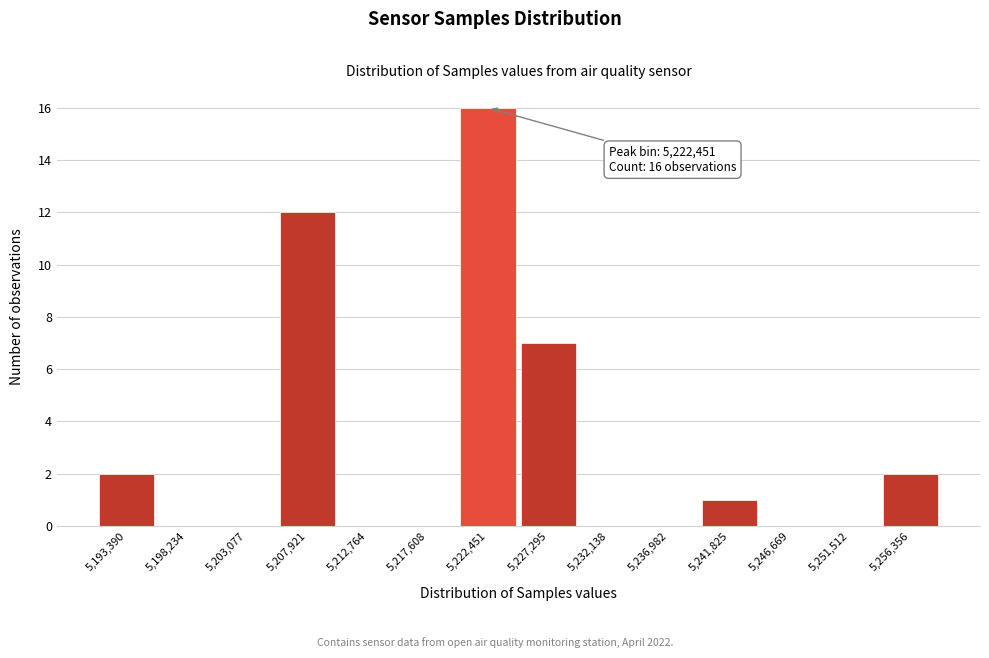

Over which range of the x-axis is the bar tallest?

5220000 to 5225000